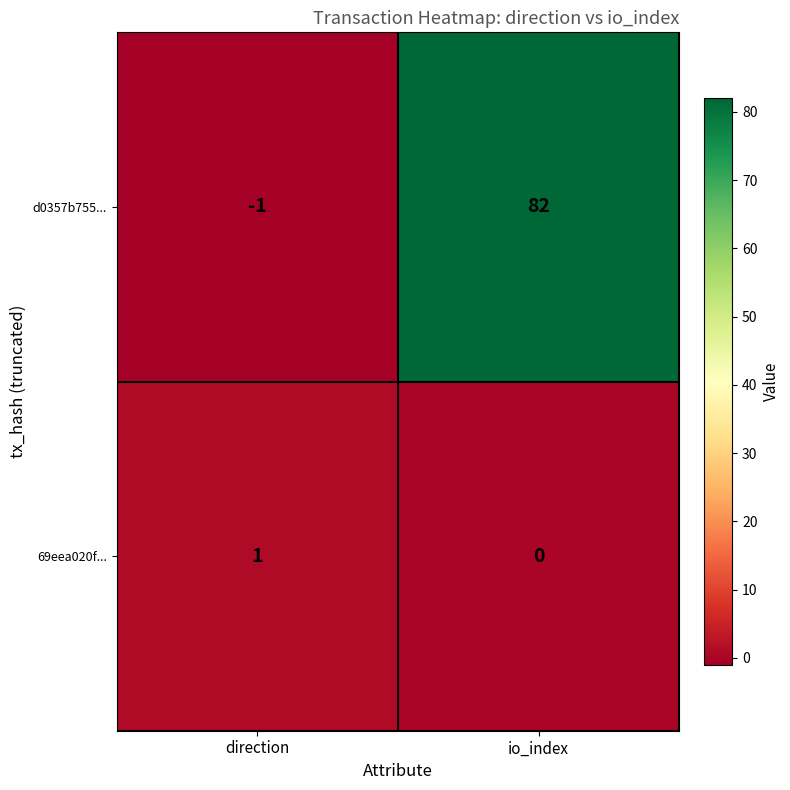

List the series in order of their peak value, lowest first.

69eea020f..., d0357b755...